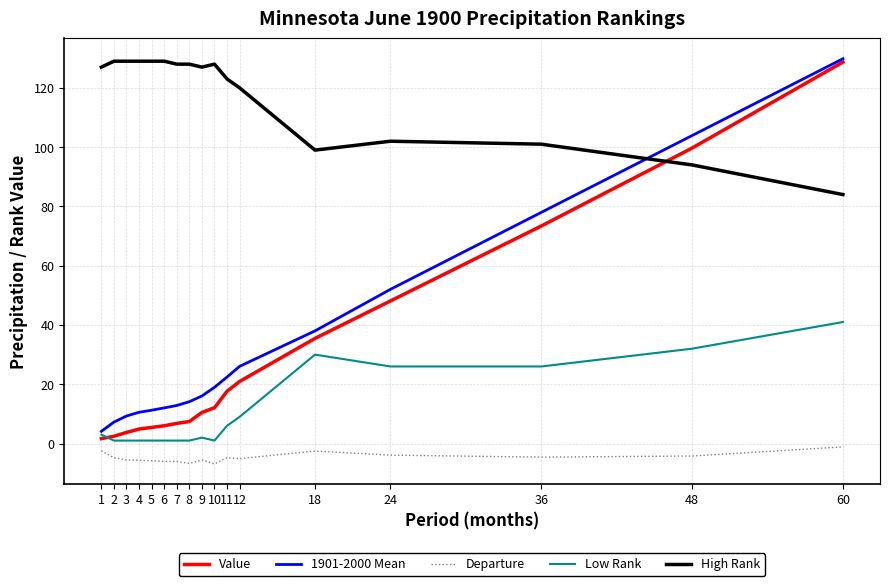

What is the minimum value shown in the chart?

-6.9